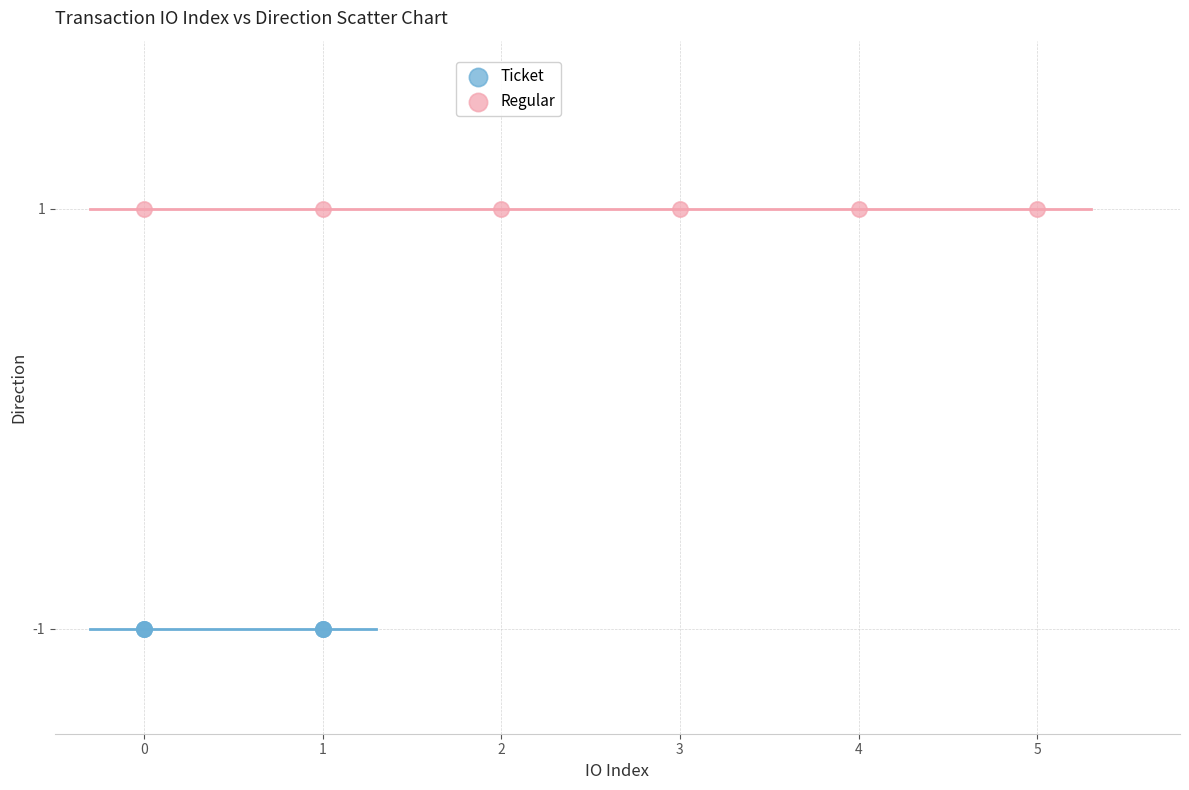

Which series reaches the maximum Y coordinate?

Regular